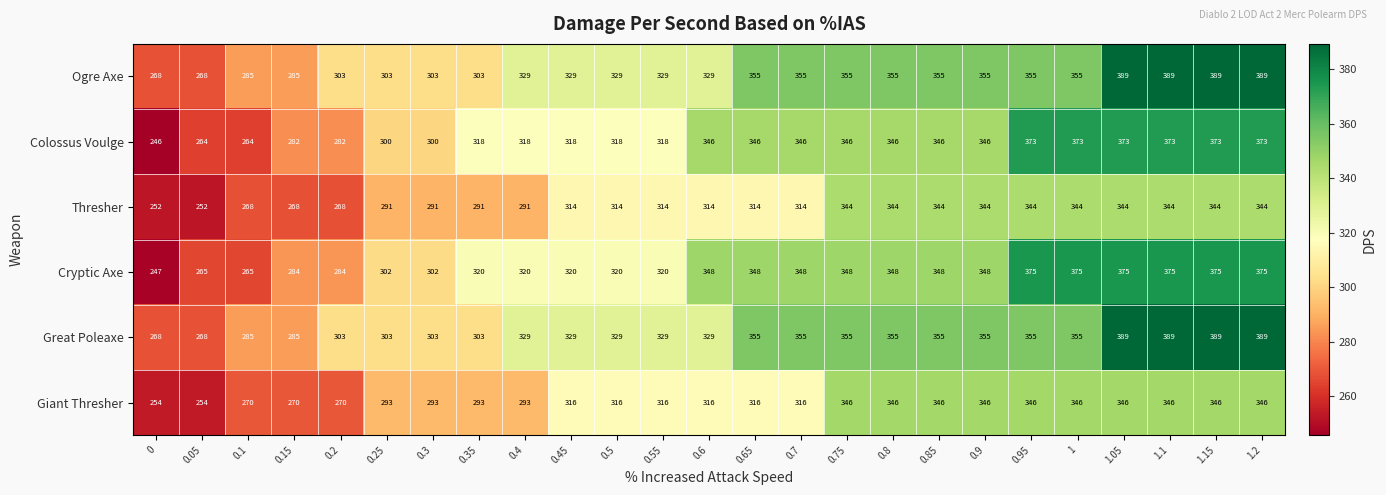

What is the minimum value shown in the chart?

246